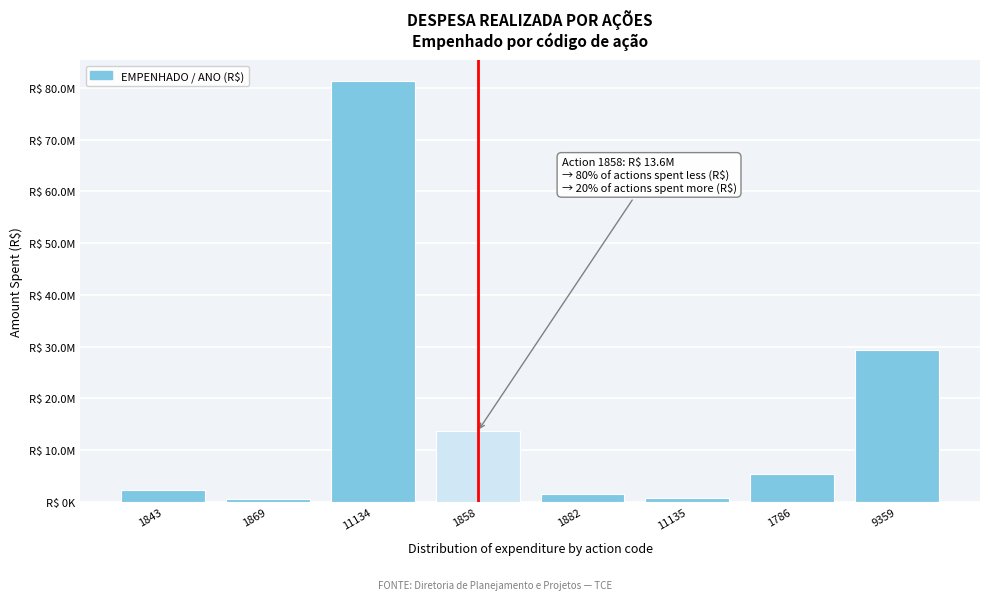

Are the bars horizontal?

No